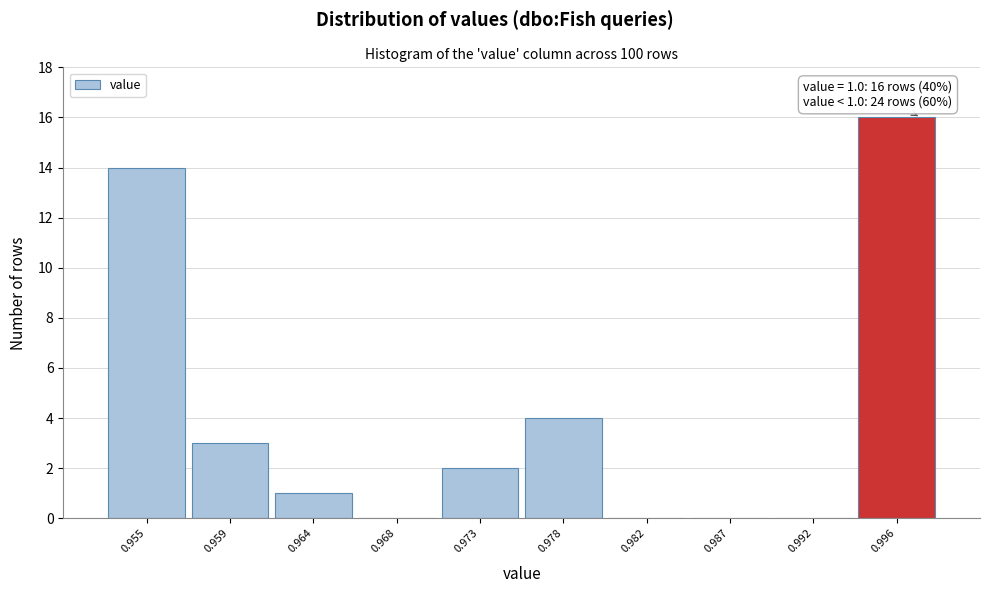

Reading left to right, extract all data points from this chart.

0.955=14	0.959=3	0.964=1	0.968=0	0.973=2	0.978=4	0.982=0	0.987=0	0.992=0	0.996=16